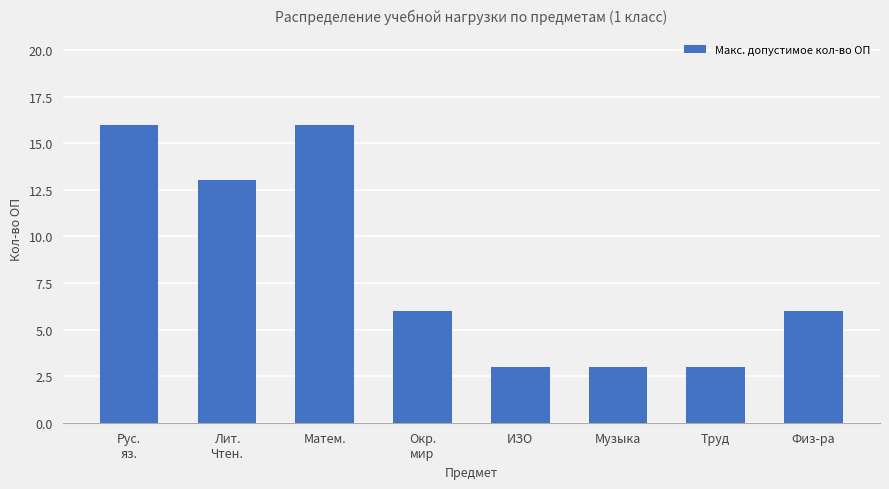

What is the value of the 7th bar from the left?

3